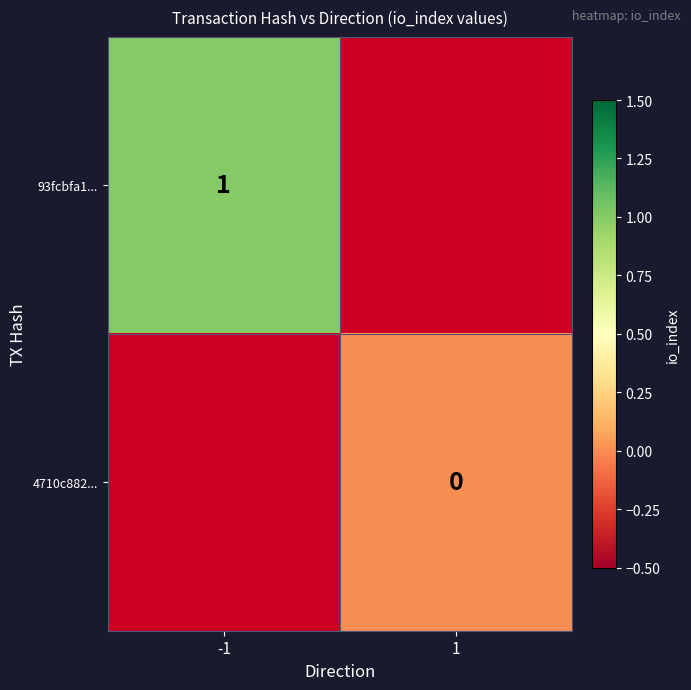

The value of 93fcbfa1... at -1 is 1. True or false?

True